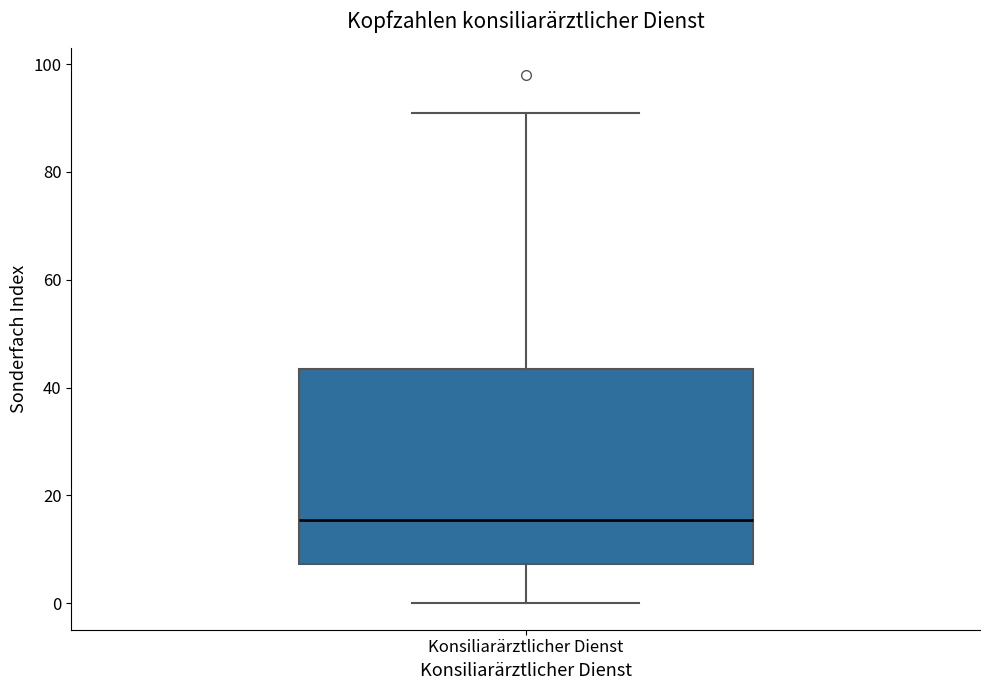

Read this box plot against the y-axis: the position of the median line, the range covered by the box, and the ends of both whiskers. The values are not printed on the chart, so give them approximately, as read against the axis.

median 16, box 8 to 44, whiskers 0 to 92